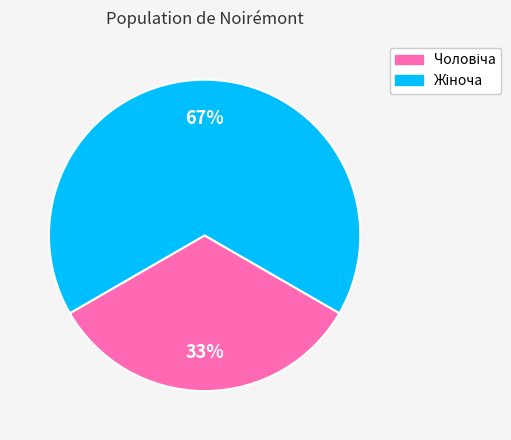

To the nearest percent, what is the average slice percentage?

50%